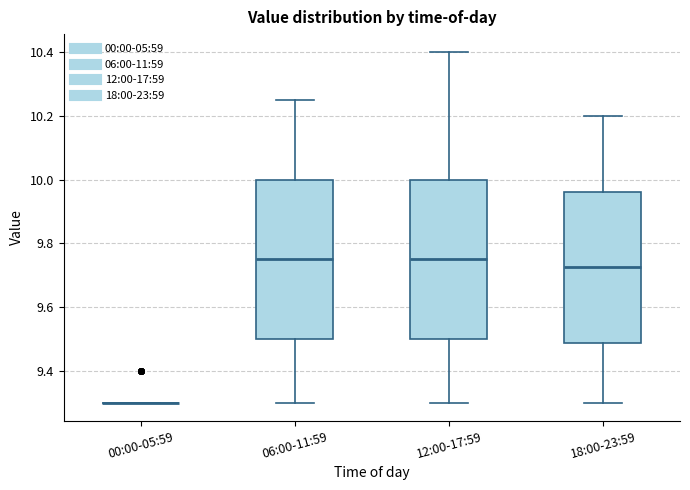

Reading left to right, read every box against the y-axis: the position of its median line, the range the box covers, and the ends of its whiskers. The values are not printed on the chart, so give them approximately, as read against the axis.

00:00-05:59: box collapsed to a line at 9.30, whiskers 9.30 to 9.30
06:00-11:59: median 9.76, box 9.50 to 10.00, whiskers 9.30 to 10.26
12:00-17:59: median 9.76, box 9.50 to 10.00, whiskers 9.30 to 10.40
18:00-23:59: median 9.72, box 9.48 to 9.96, whiskers 9.30 to 10.20